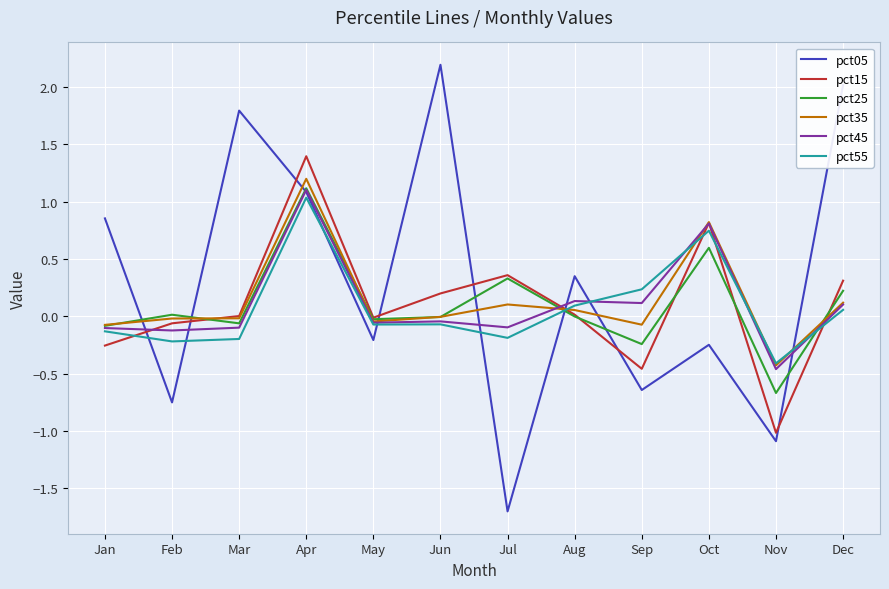

What is the sum of all pct05 values?

3.7